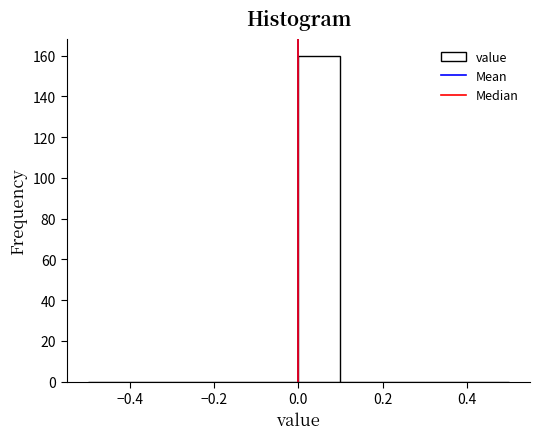

Reading left to right, list every bar in this chart as the range it spans on the x-axis followed by its height. The values are not printed on the chart, so give them approximately, as read against the axis.

-0.5 to -0.4: 0
-0.4 to -0.3: 0
-0.3 to -0.2: 0
-0.2 to -0.1: 0
-0.1 to 0.0: 0
0.0 to 0.1: 160
0.1 to 0.2: 0
0.2 to 0.3: 0
0.3 to 0.4: 0
0.4 to 0.5: 0